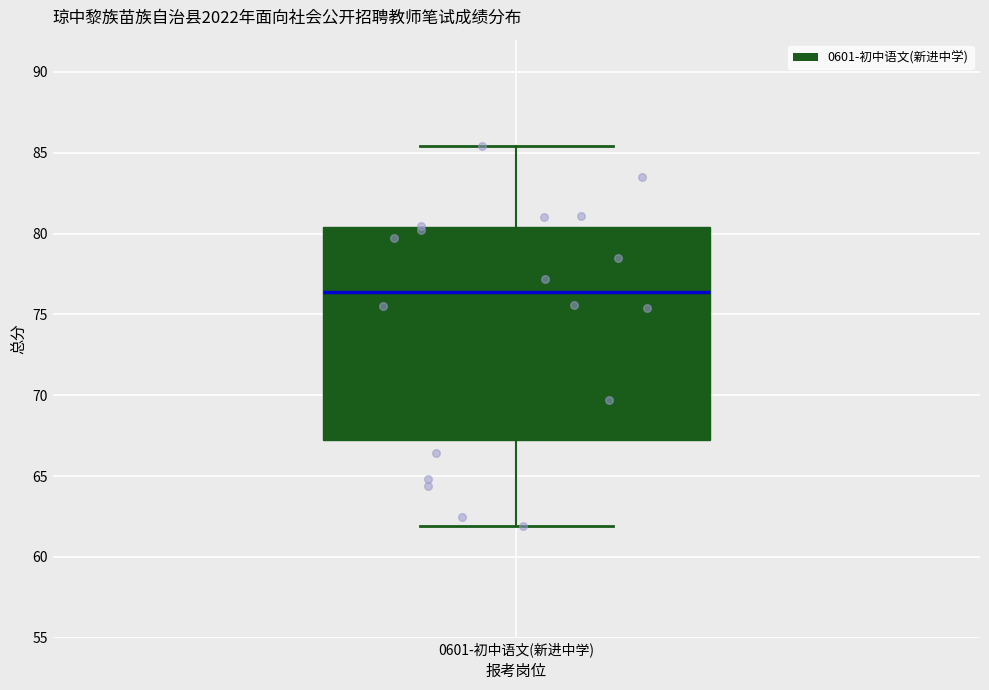

Read this box plot against the y-axis: the position of the median line, the range covered by the box, and the ends of both whiskers. The values are not printed on the chart, so give them approximately, as read against the axis.

median 76.5, box 67.0 to 80.5, whiskers 62.0 to 85.5